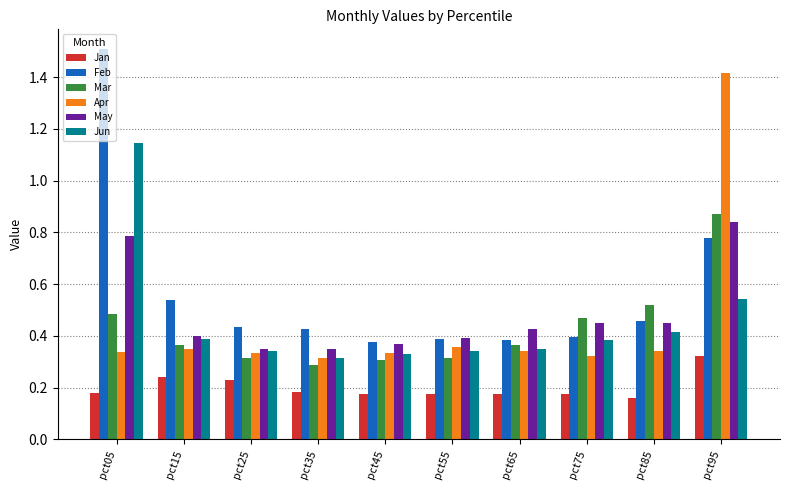

At which category does the chart reach its peak across all series?

pct05